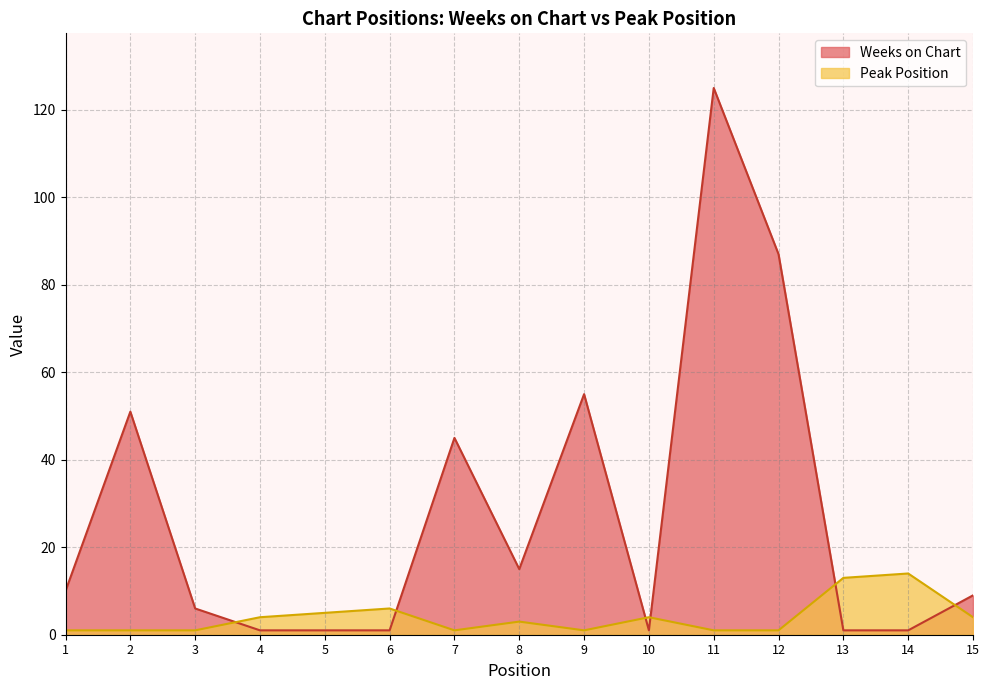

Which category has the lowest value across all series?

4